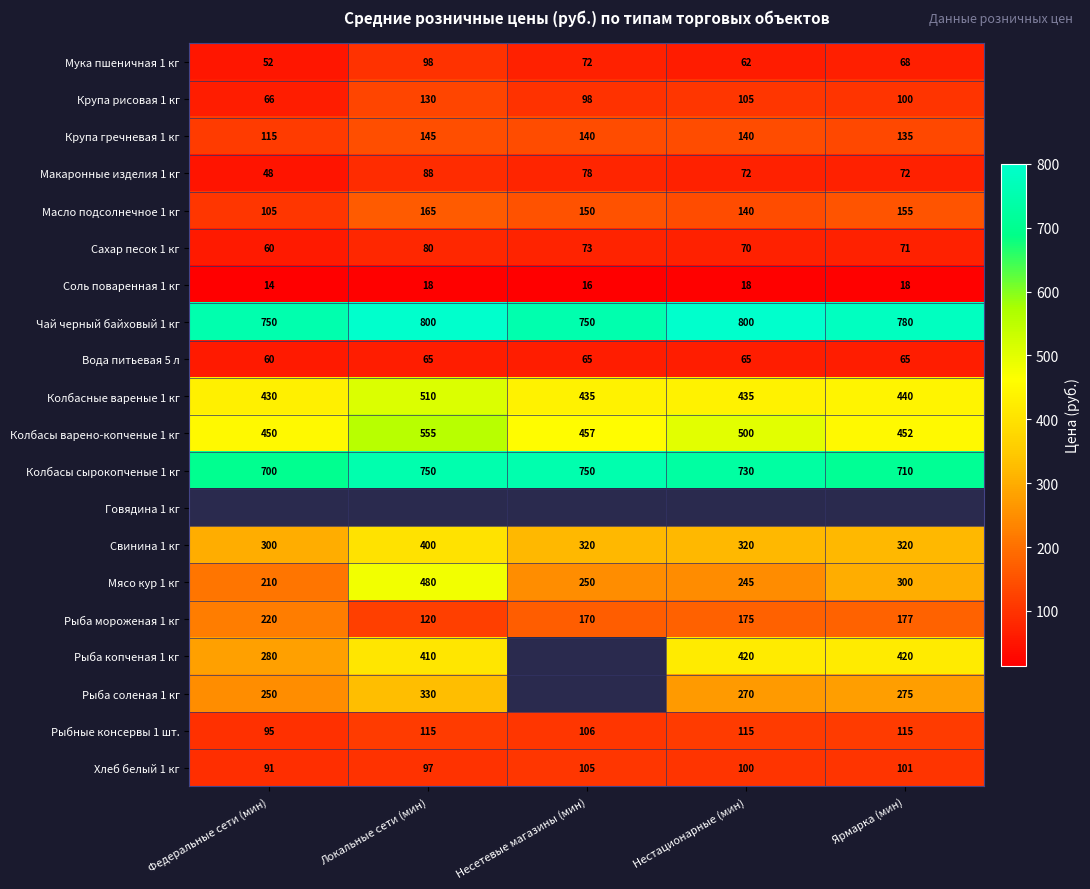

What is the smallest value displayed?

14.0